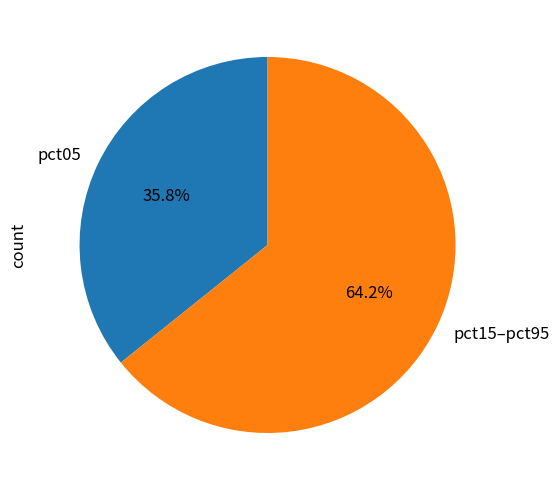

What percentage do pct15–pct95 and pct05 together represent?

100.0%